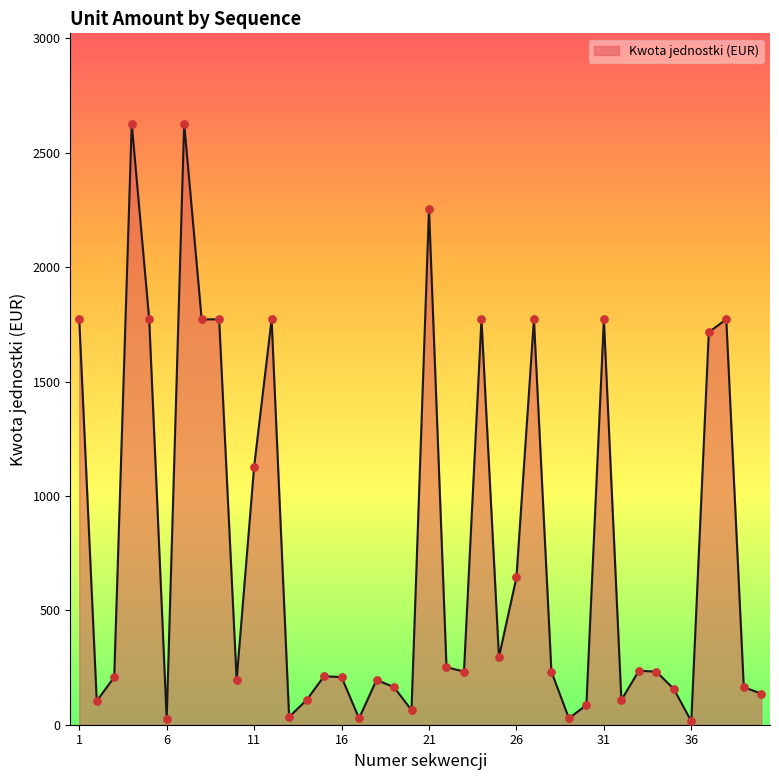

What is the difference between the maximum and minimum values?

2613